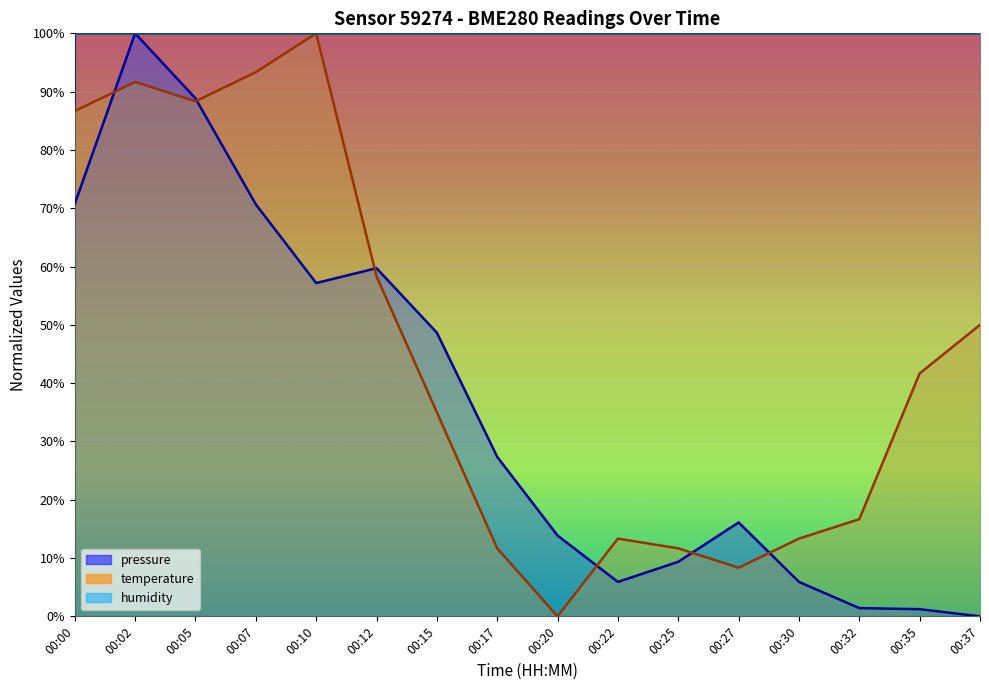

How many values in the pressure series are below 27?

8